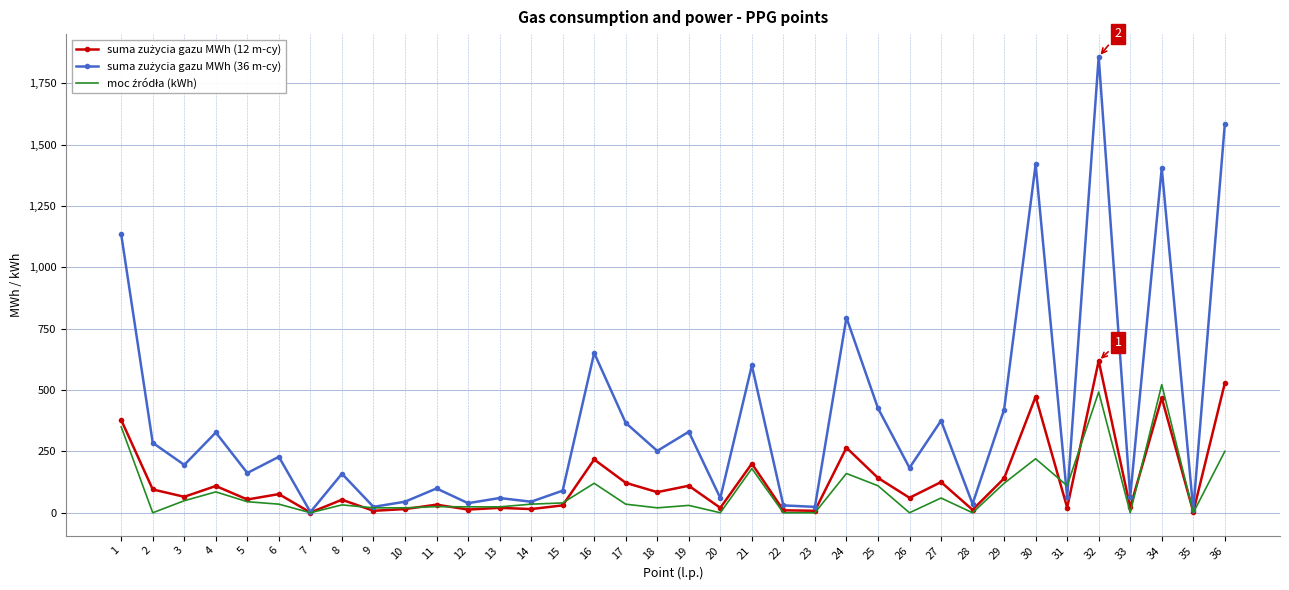

How many distinct data groups are displayed?

3